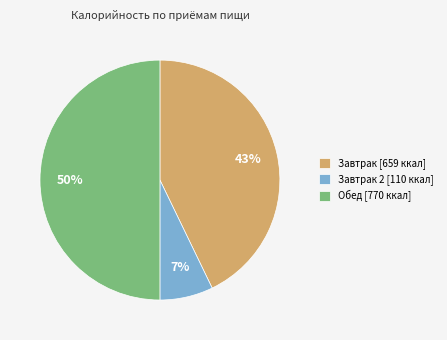

What is the ratio of the value at Завтрак [659 ккал] to the value at Обед [770 ккал]?

0.9